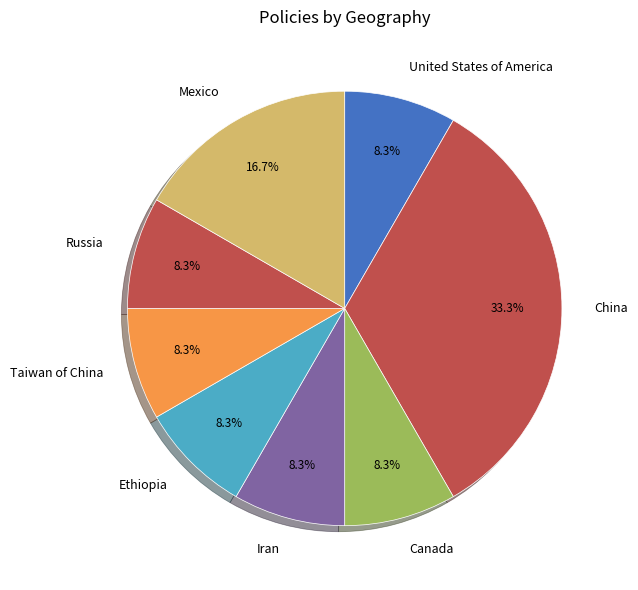

Does China represent more than half of the total?

No